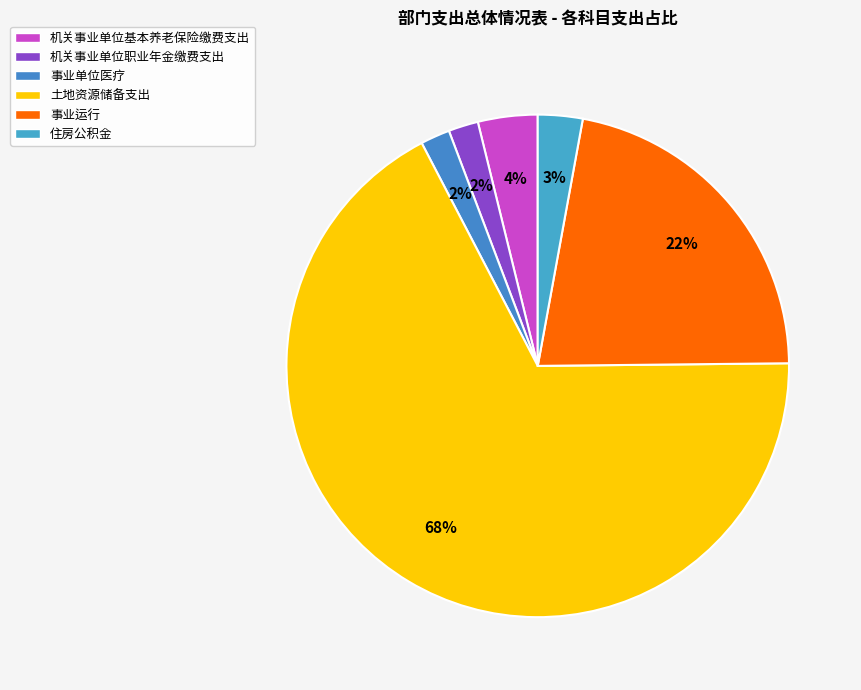

To the nearest percent, what is the average slice percentage?

17%